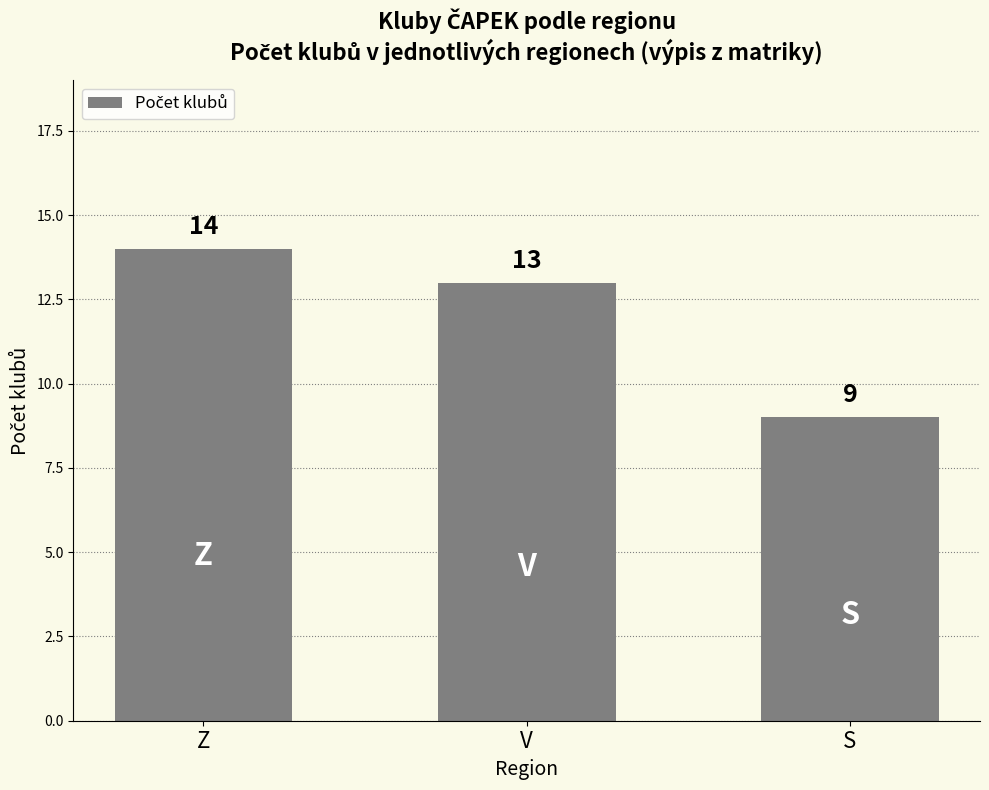

Are the bars horizontal?

No